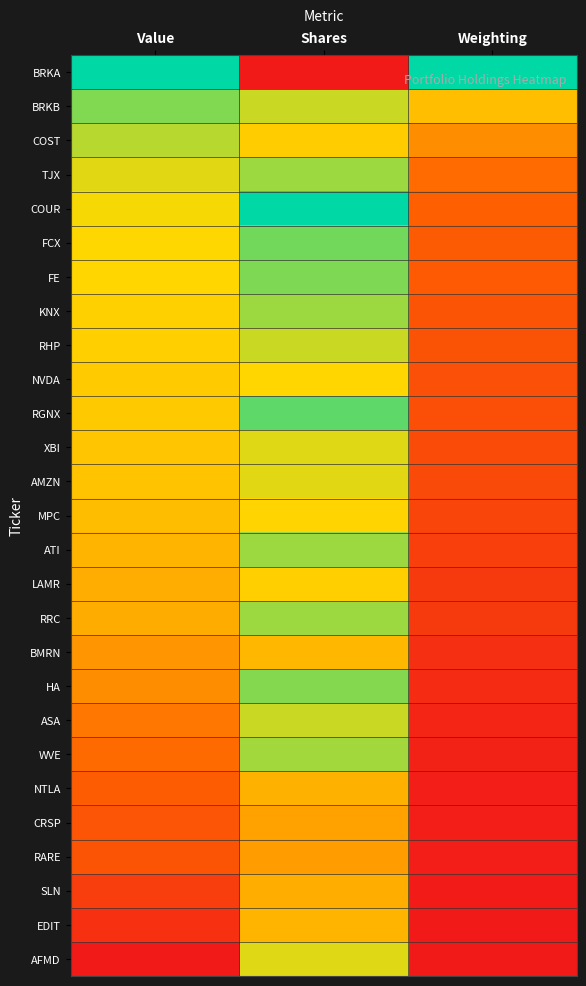

Which category has the lowest value across all series?

Shares